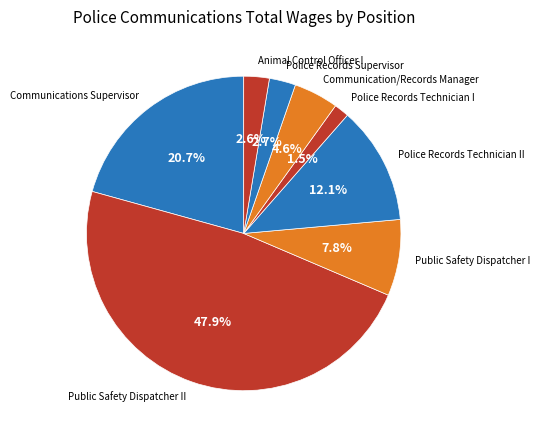

Approximately how many times larger is the value at Police Records Technician I compared to Communication/Records Manager?

0.3